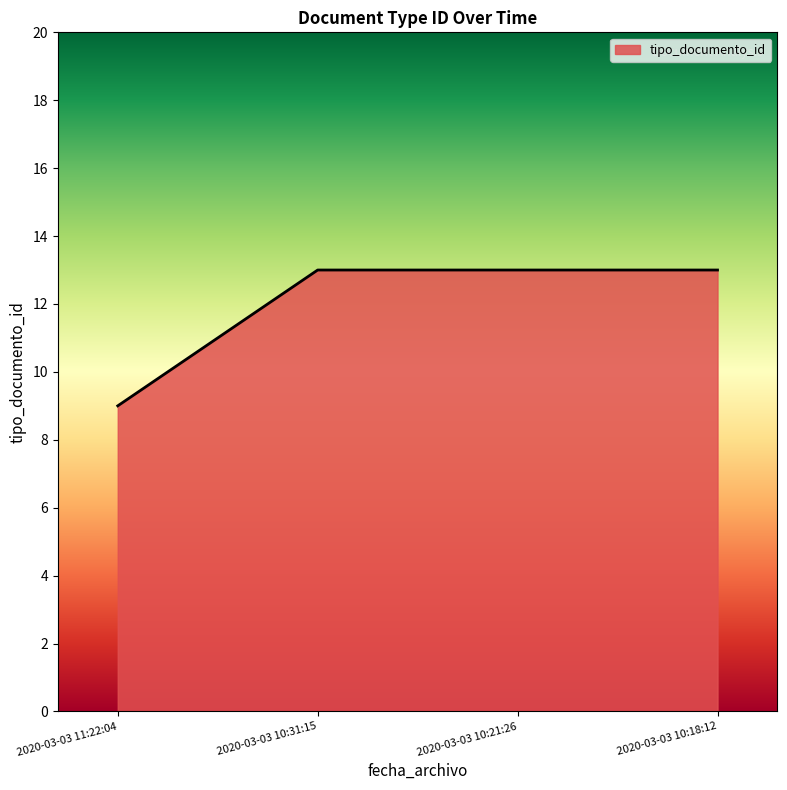

What position from the right is 2020-03-03 10:21:26?

2